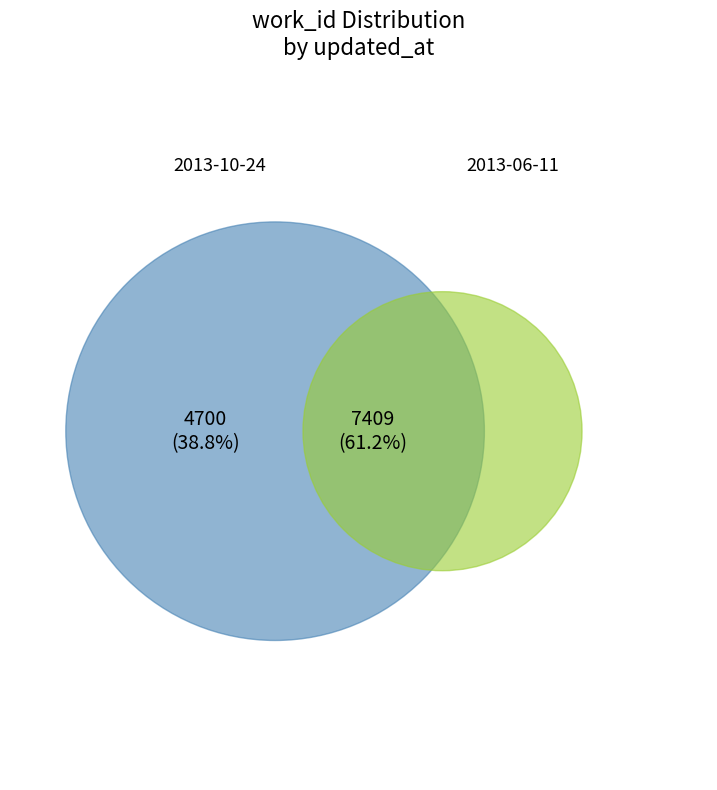

What is the ratio of the value at 2013-06-11 22:07:28 UTC to the value at 2013-10-24 01:11:12 UTC?

1.6